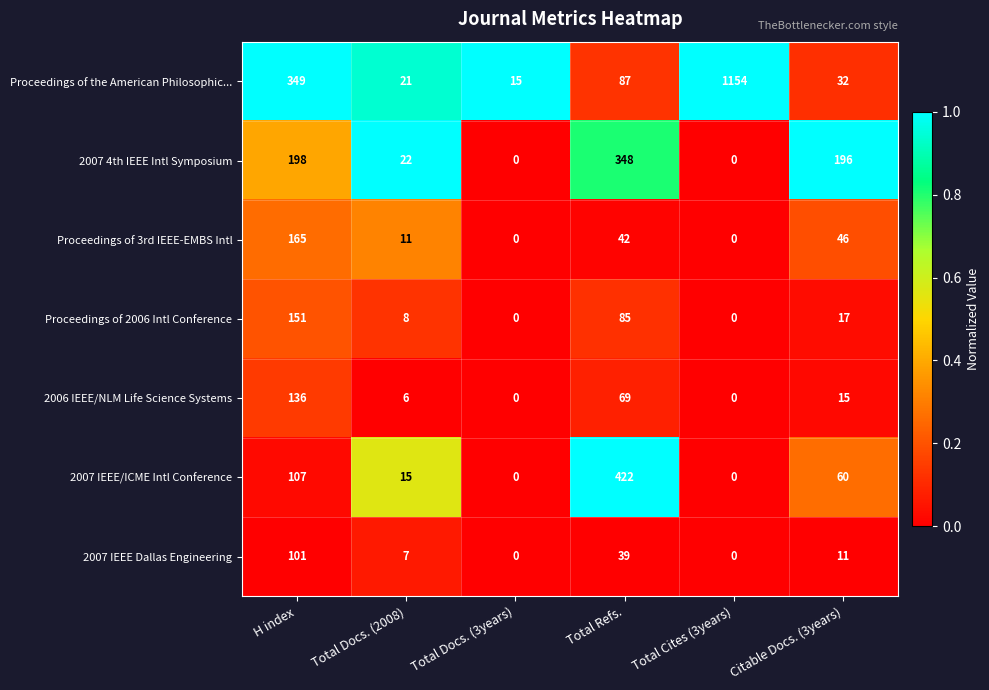

Which series changed the most between H index and Total Docs. (2008)?

Proceedings of the American Philosophic...